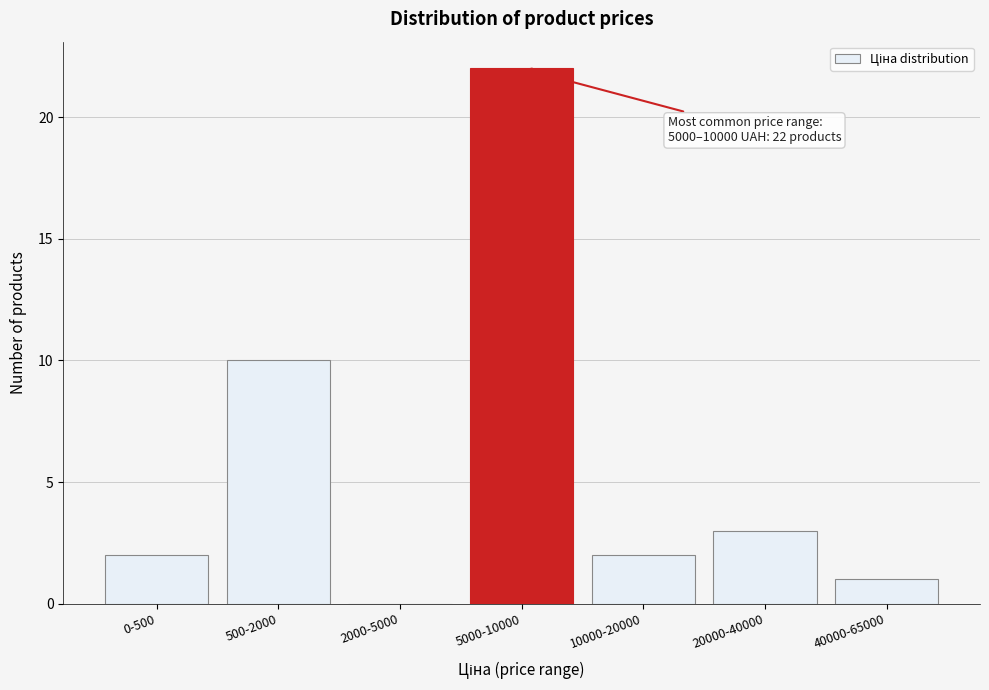

Reading left to right, transcribe all the data shown in this chart.

0-500=2	500-2000=10	2000-5000=0	5000-10000=22	10000-20000=2	20000-40000=3	40000-65000=1